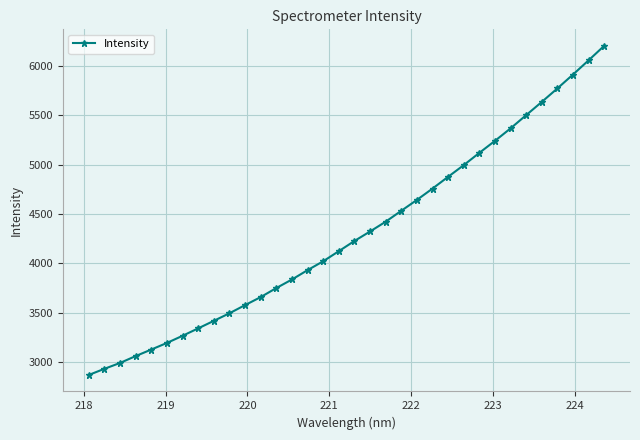

How many values are below 4227?

17